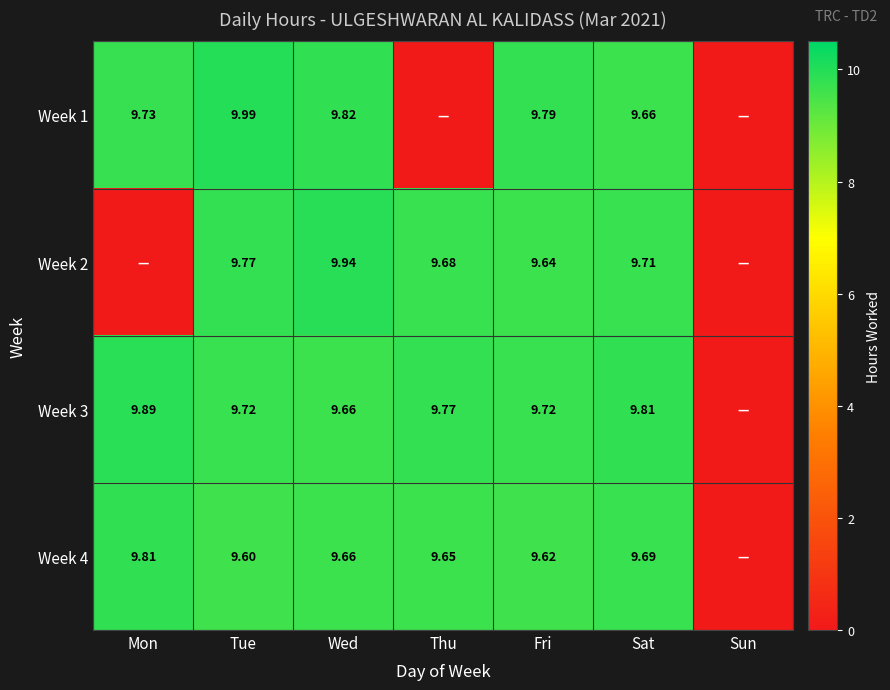

At how many categories does at least one series exceed 9?

6